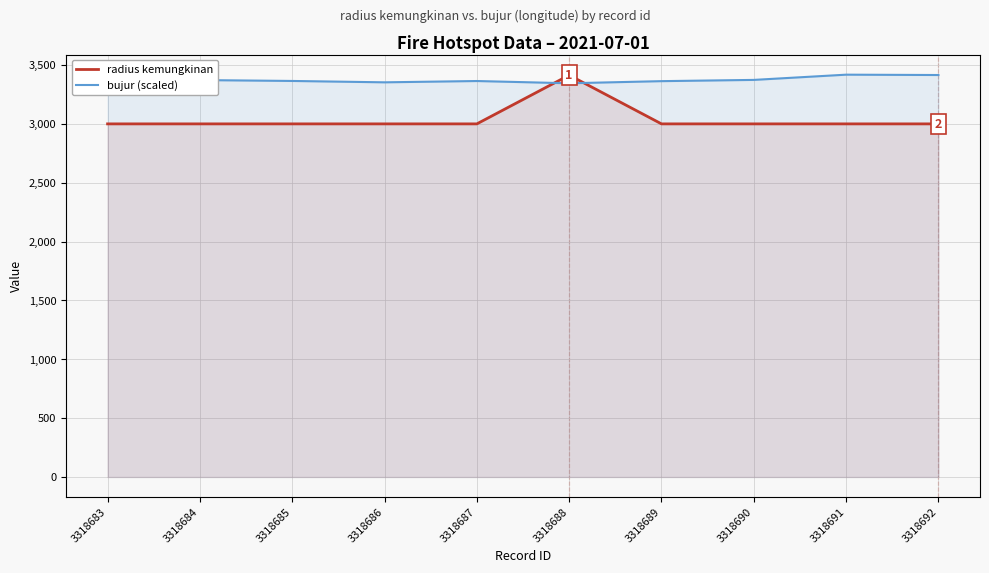

What is the spread (max minus min) of values at 3318686?

353.1